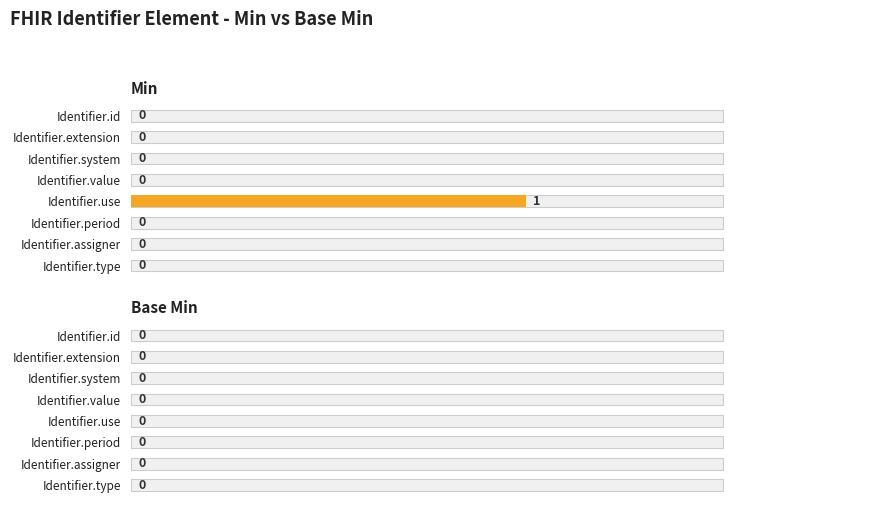

Is it true that Min equals 0.0 at Identifier.extension?

True